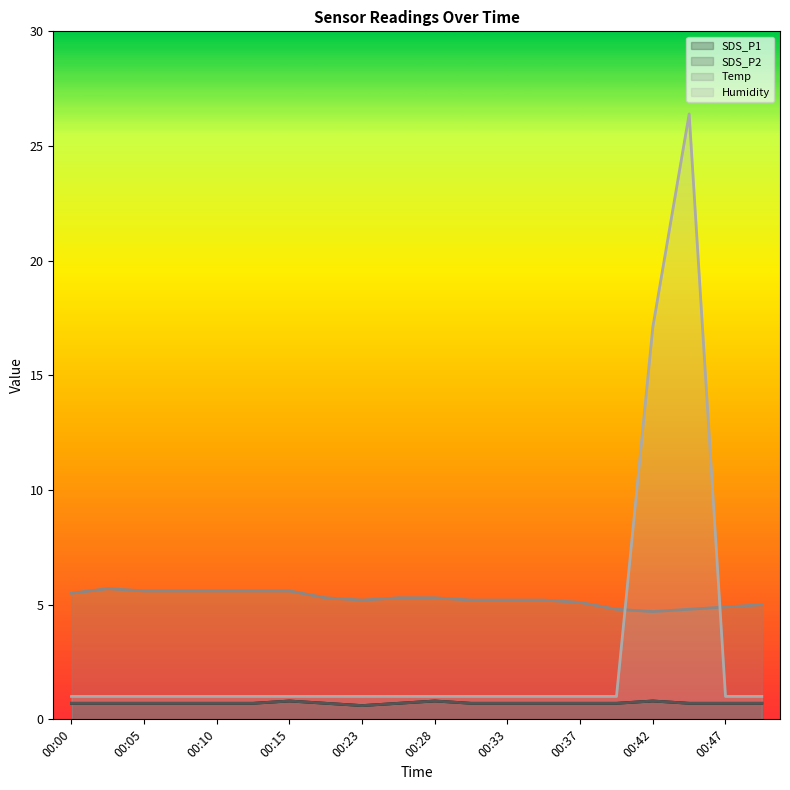

What is the sum of the Temp values at 00:42 and 00:50?

9.7